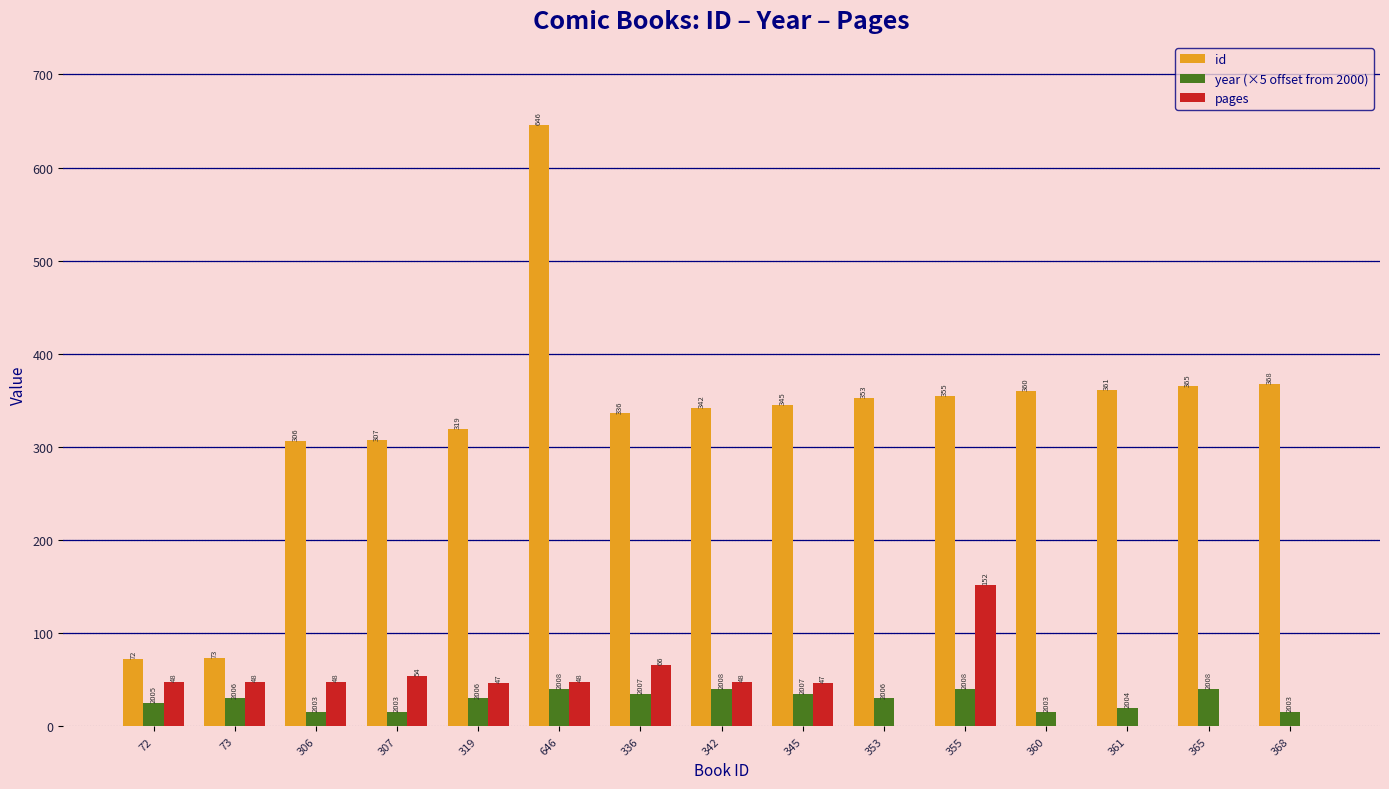

Are the bars horizontal?

No